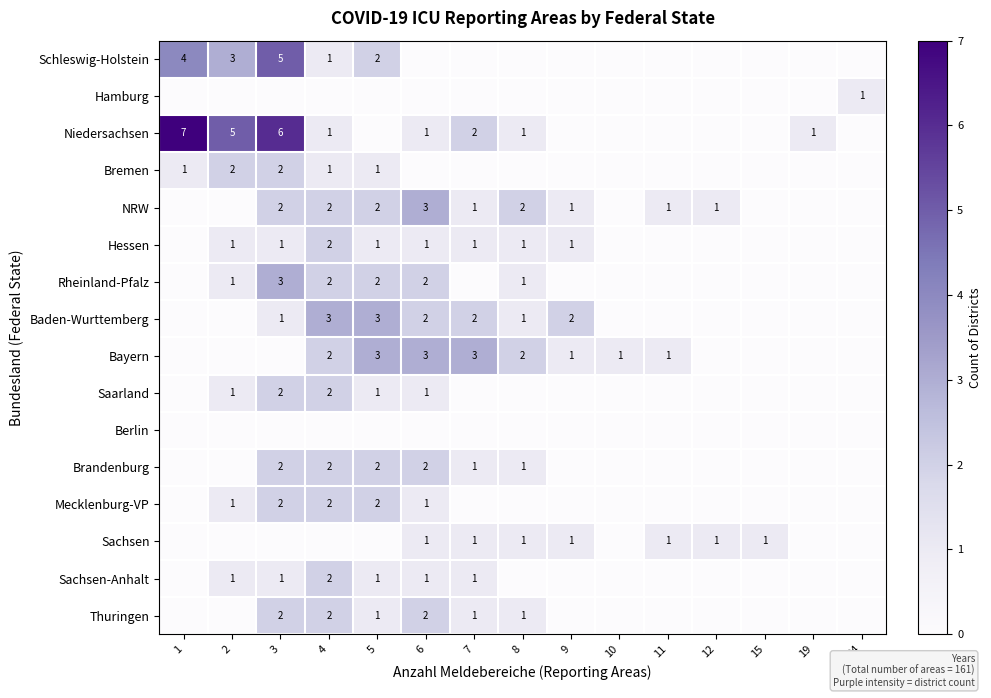

The value of Niedersachsen at 4 is 1. True or false?

True